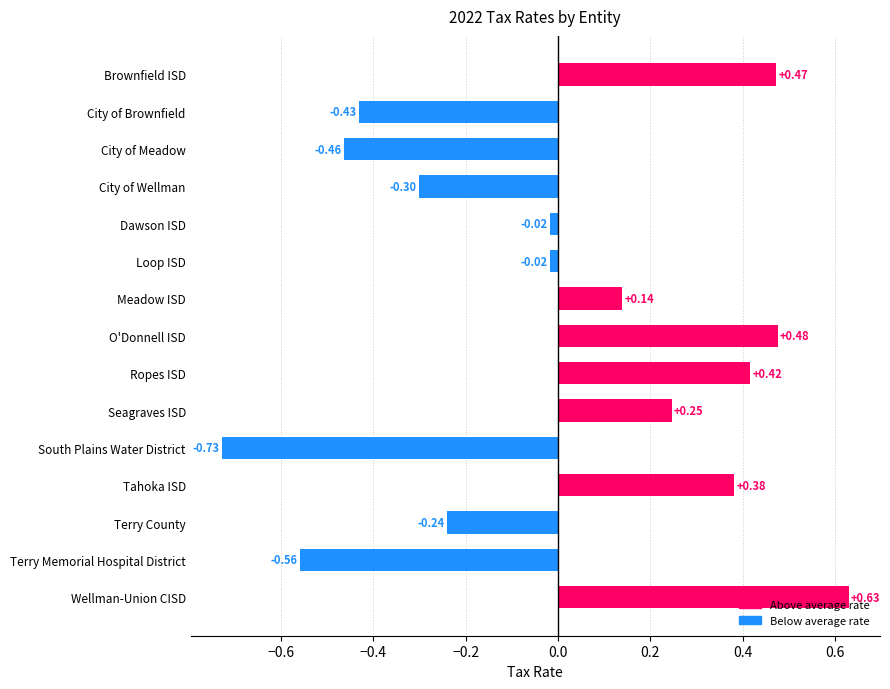

What is the difference between the maximum and minimum values?

1.4